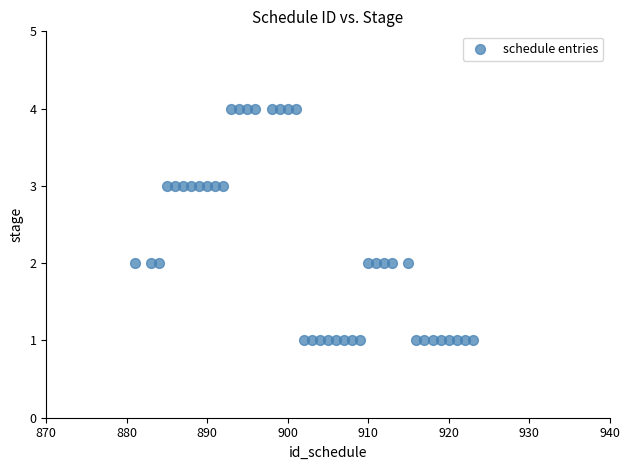

What is the range of Y values (max minus min)?

3